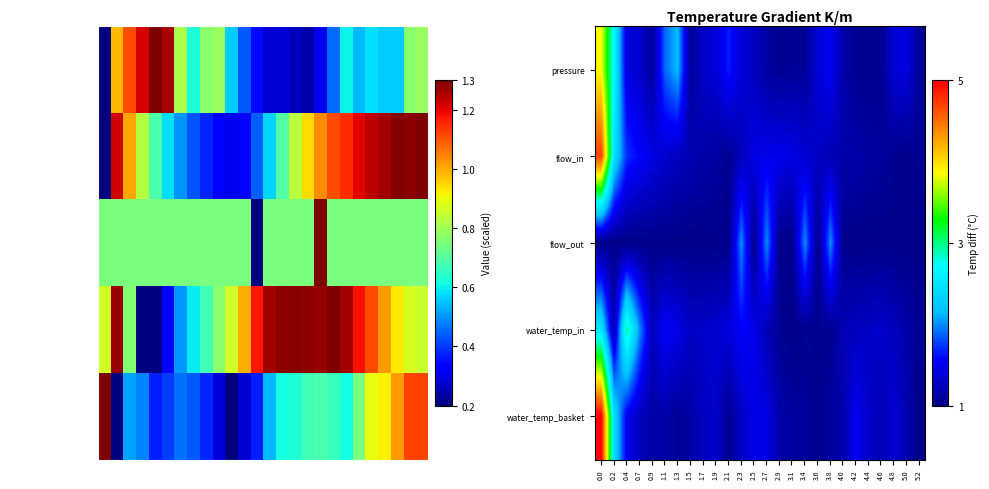

What is the difference between the maximum and minimum values in the flow_out series?

1.0